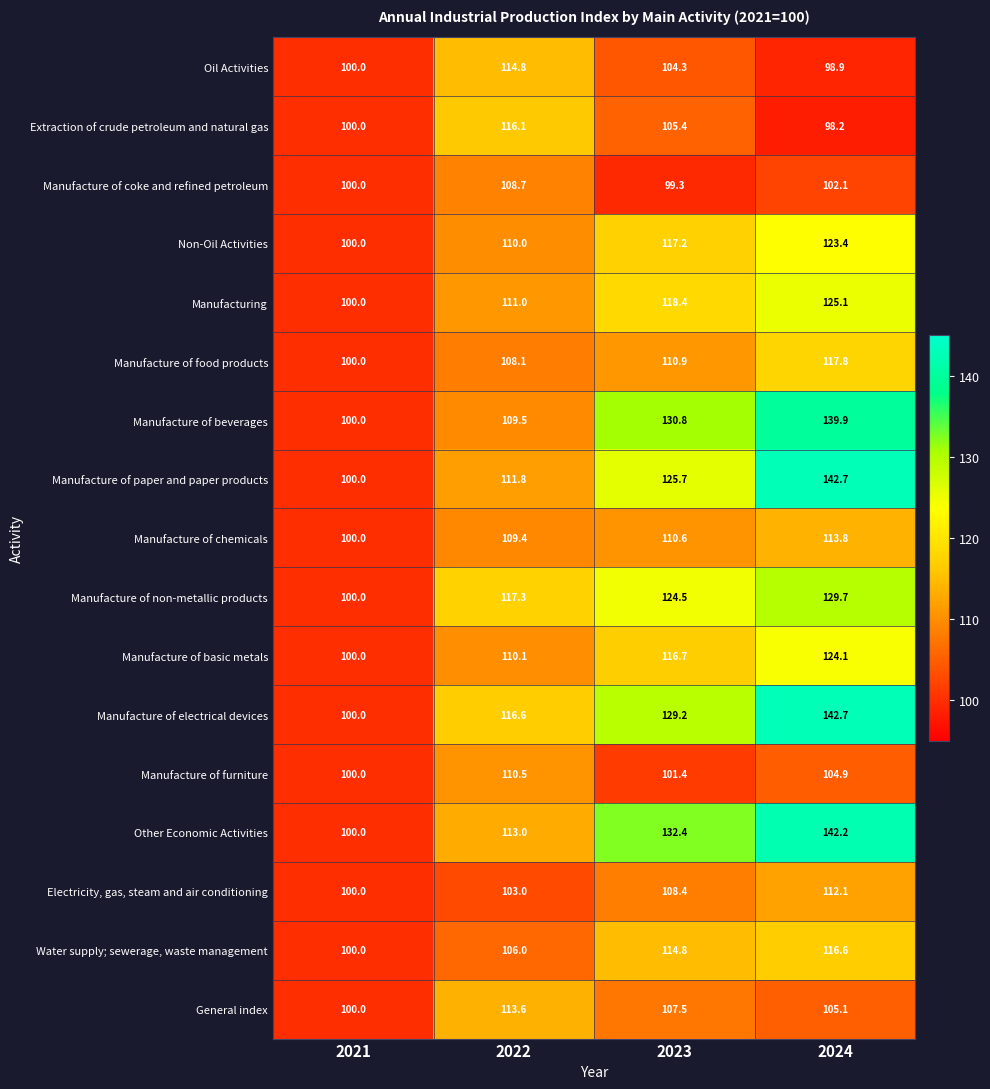

Which series has the largest total across all categories?

Manufacture of electrical devices